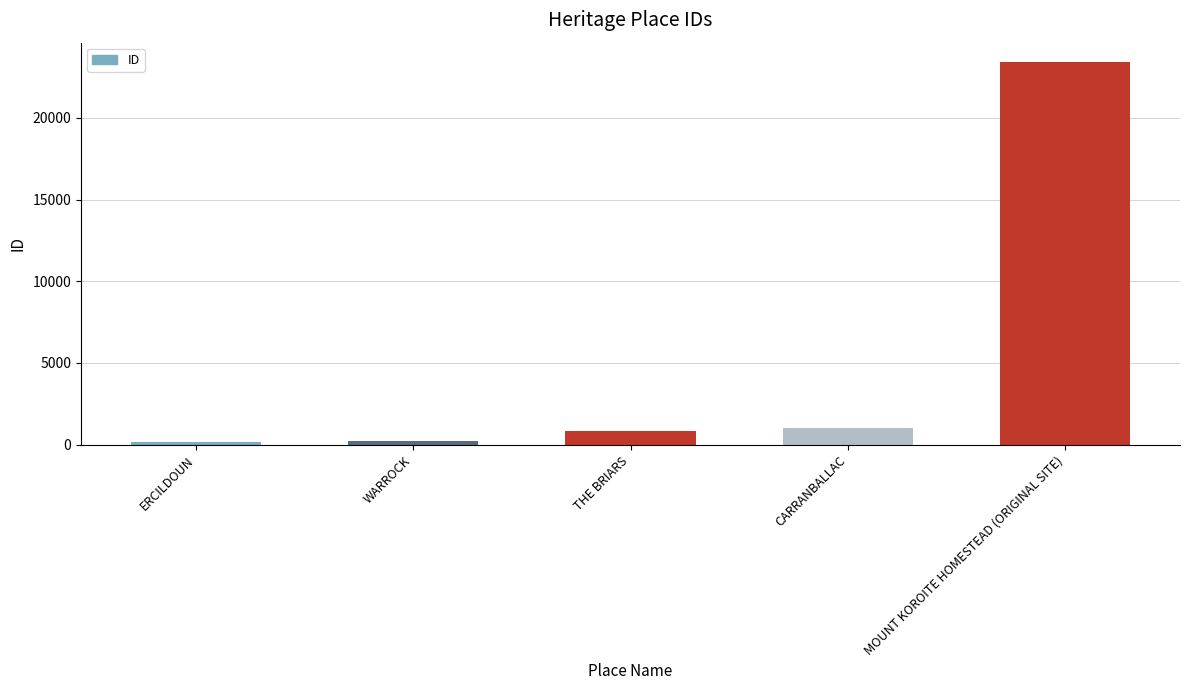

What is the average value?

5147